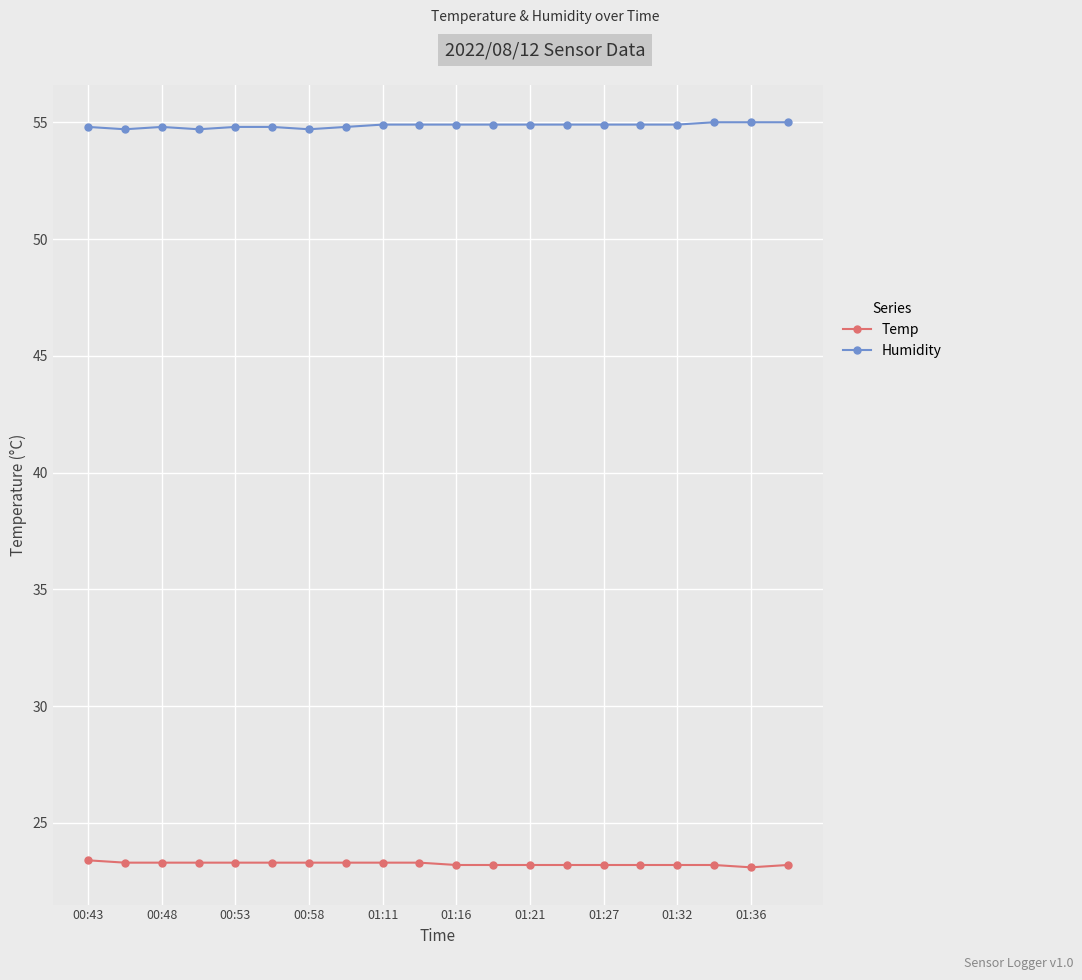

At how many categories does at least one series exceed 50?

20